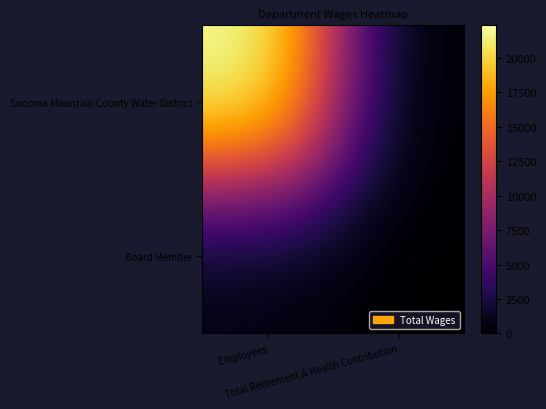

How many series are shown in this chart?

2